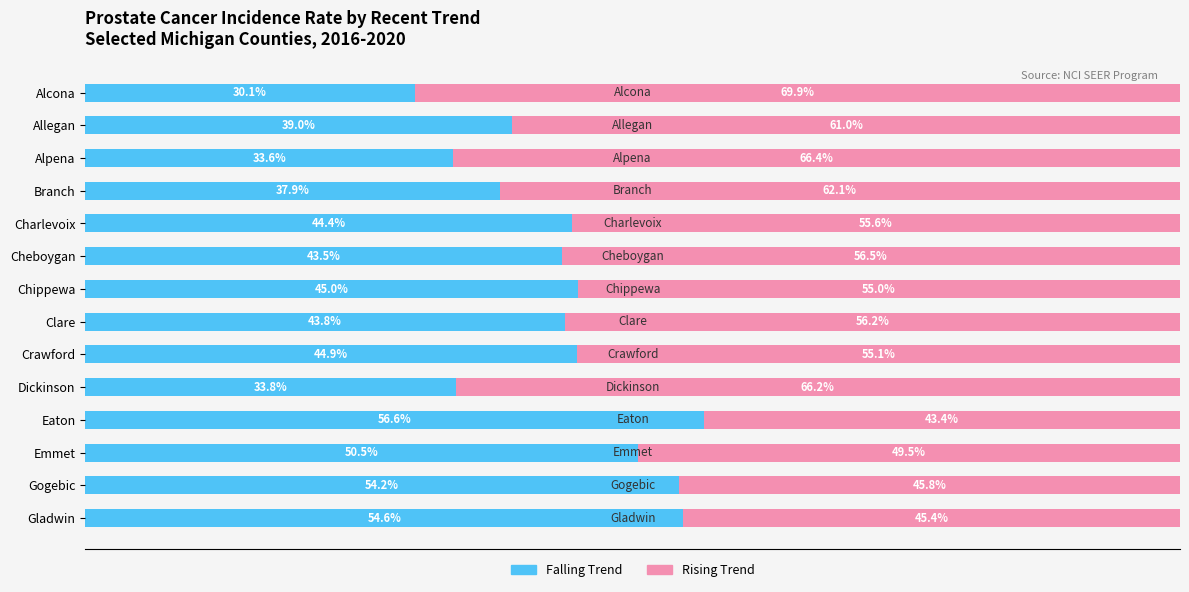

Which category has the lowest value in the Falling Trend series?

Alcona